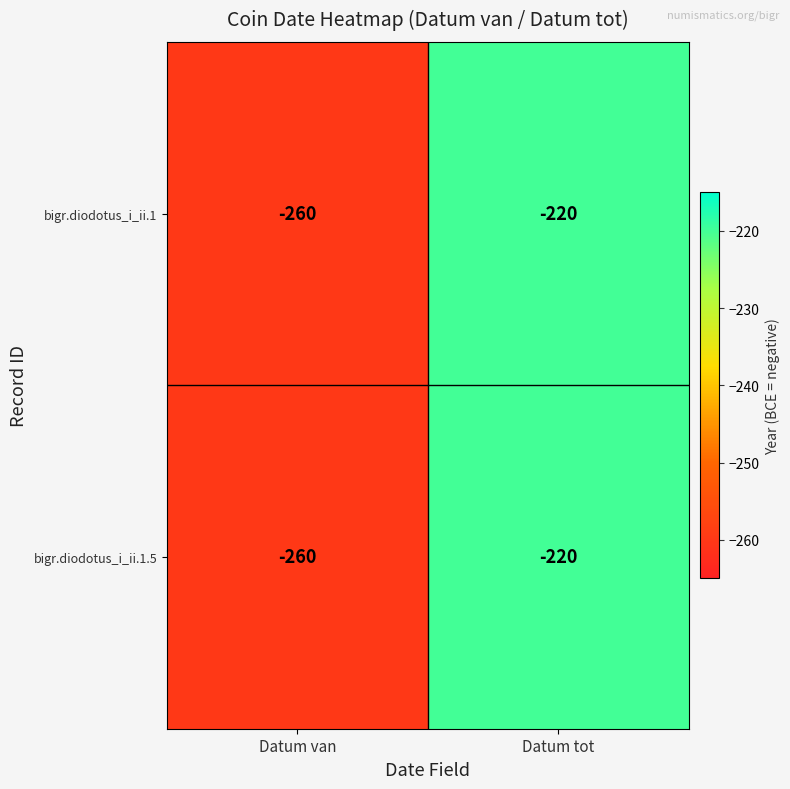

At which category does the chart reach its peak across all series?

Datum tot